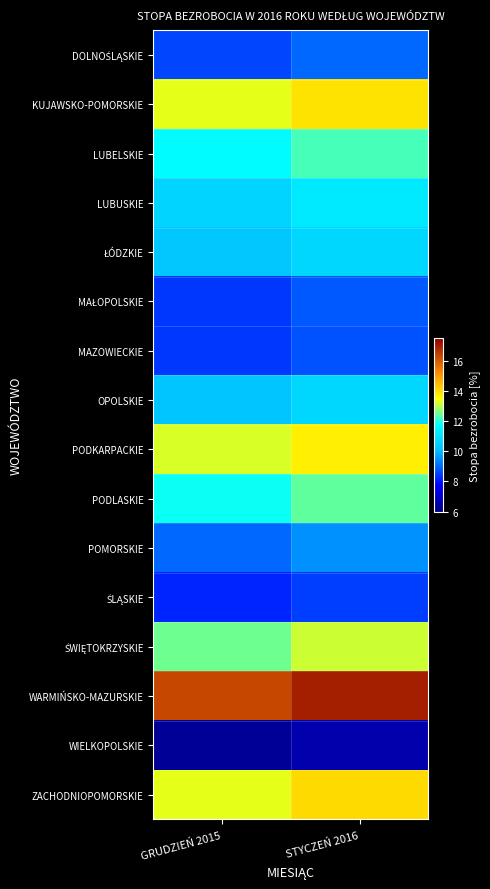

Which has a higher value, GRUDZIEŃ 2015 or STYCZEŃ 2016?

STYCZEŃ 2016